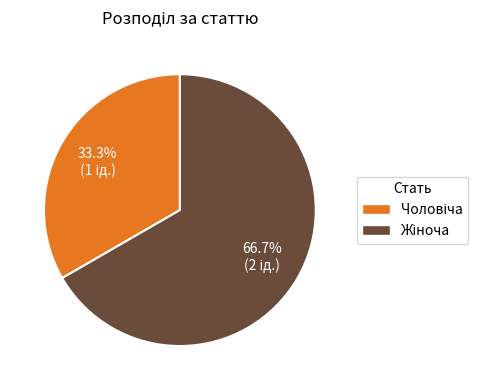

Does any single category account for the majority?

Yes